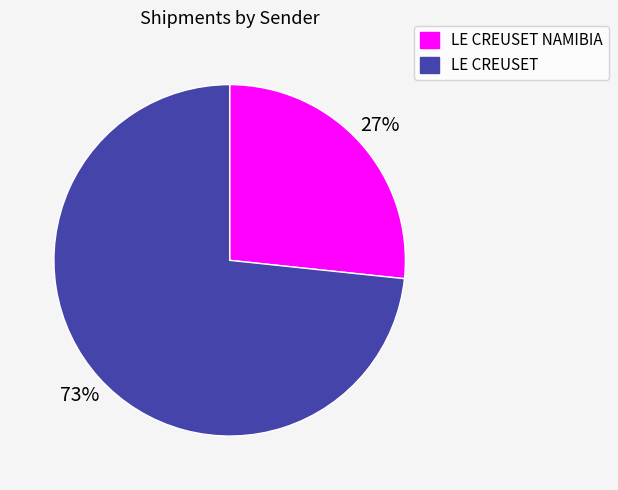

Is there a majority slice in this chart?

Yes